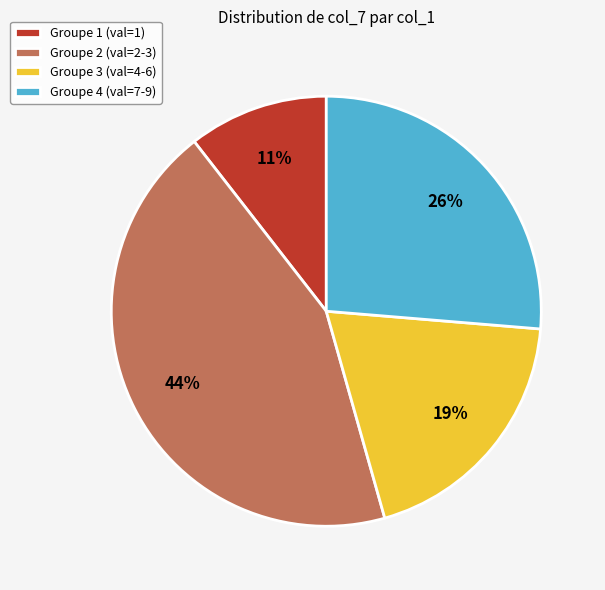

The Groupe 3 (val=4-6) slice represents 32% of the pie. True or false?

False